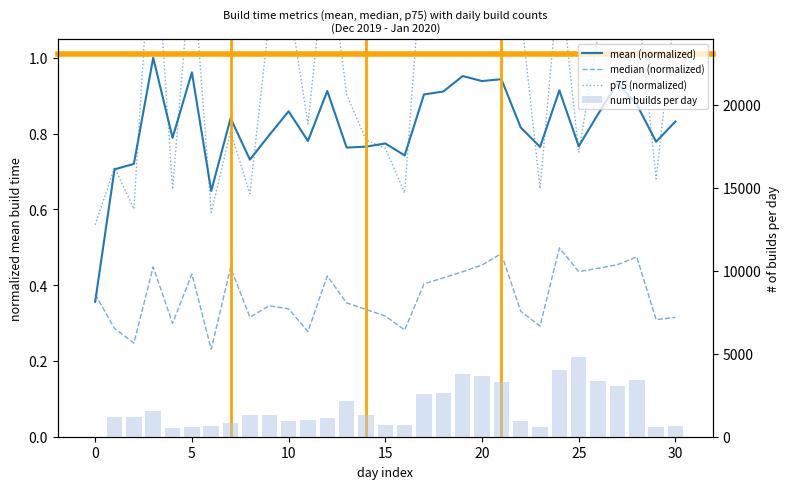

What is the spread (max minus min) of values at 24?

4029.5